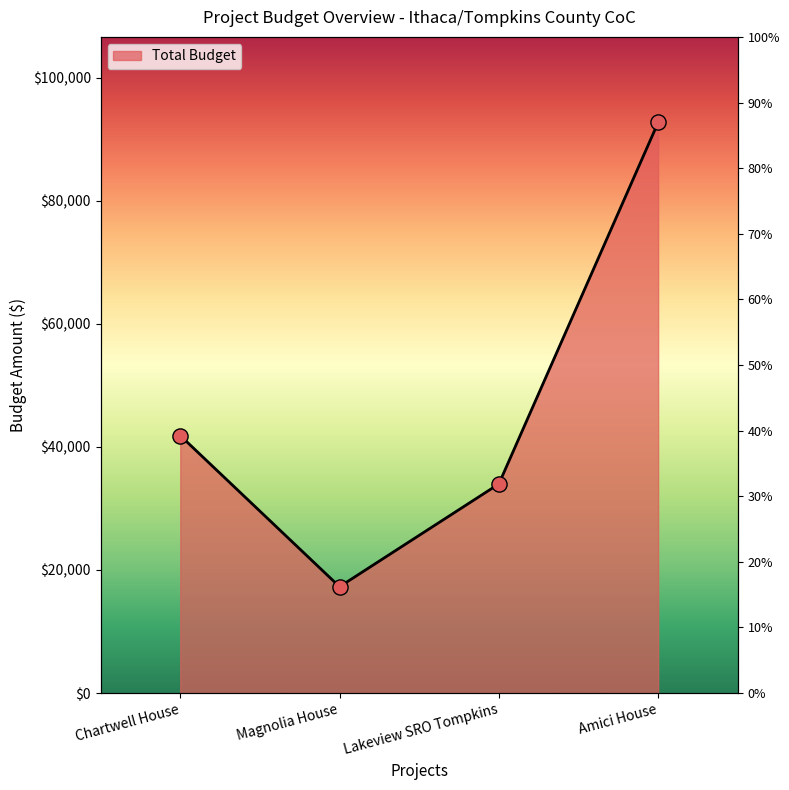

Between Amici House and Lakeview SRO Tompkins, which is larger?

Amici House